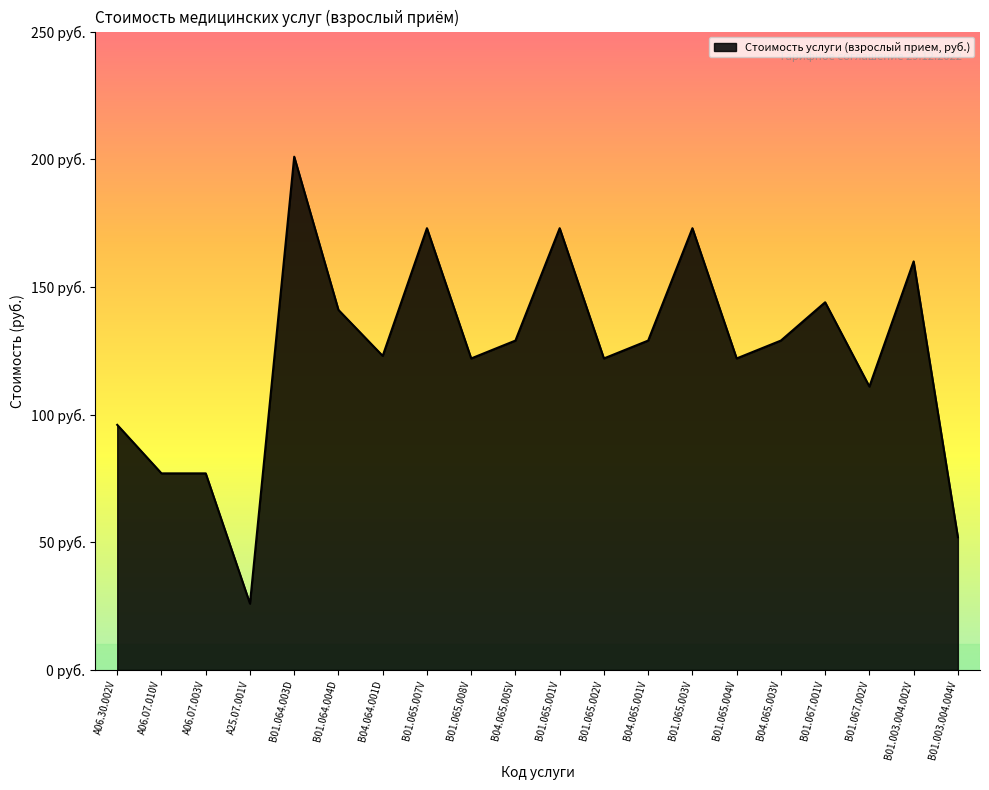

At which category does the data reach its first local peak?

B01.064.003D